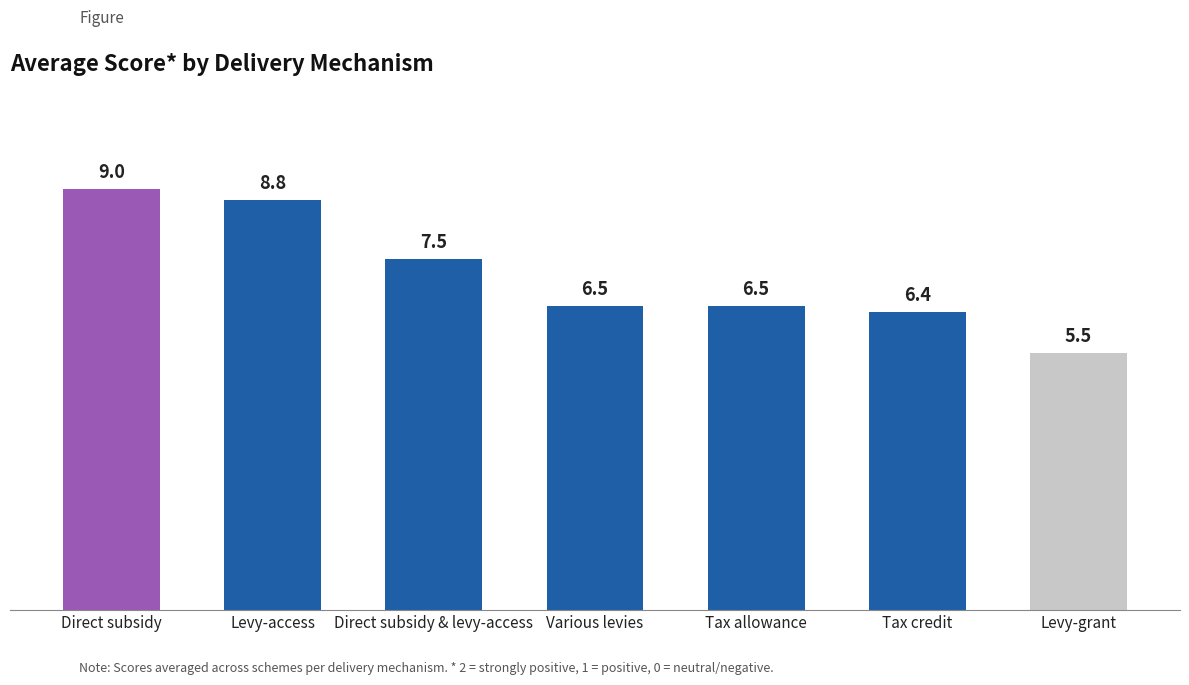

Which has a higher value, Tax credit or Levy-access?

Levy-access